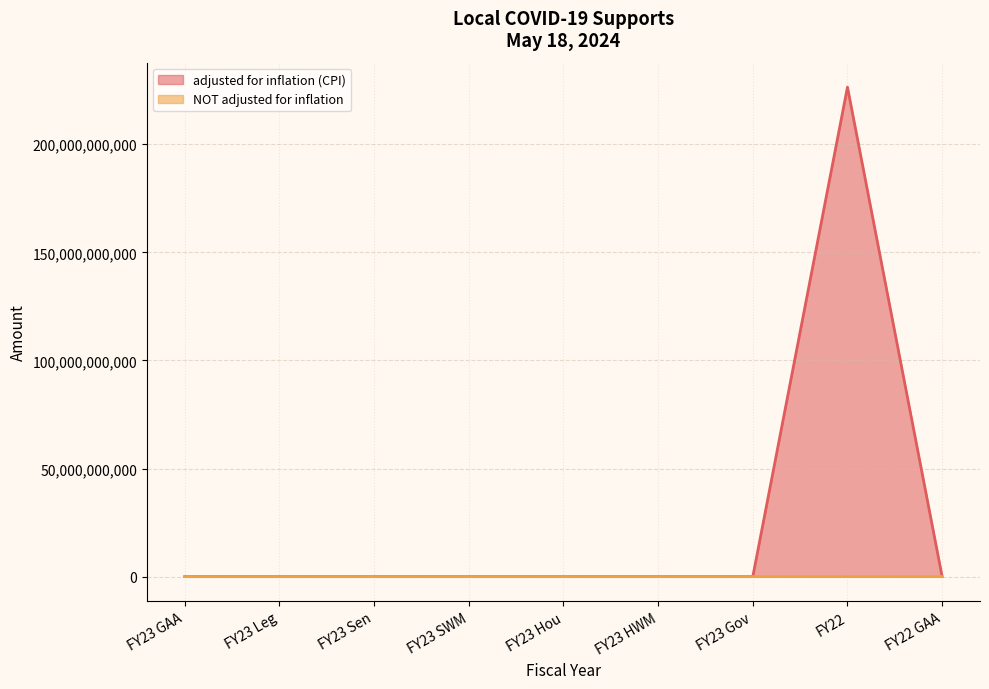

What is the label of the 9th point from the right?

FY23 GAA